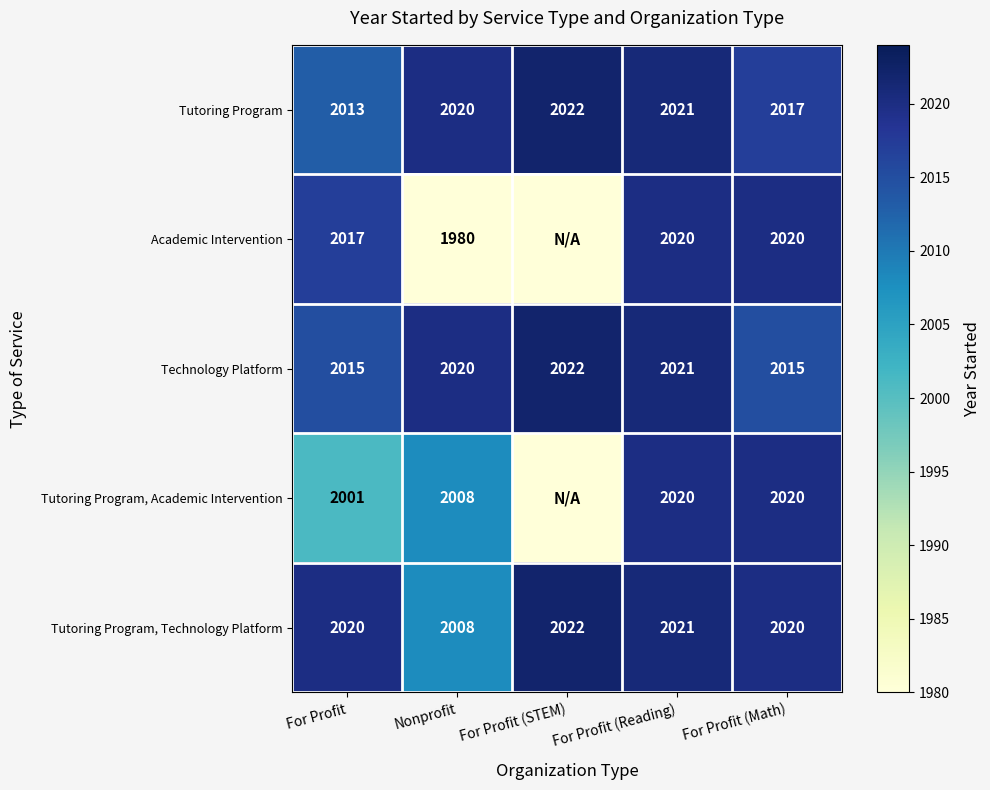

Which category has the highest value in the Technology Platform series?

For Profit (STEM)